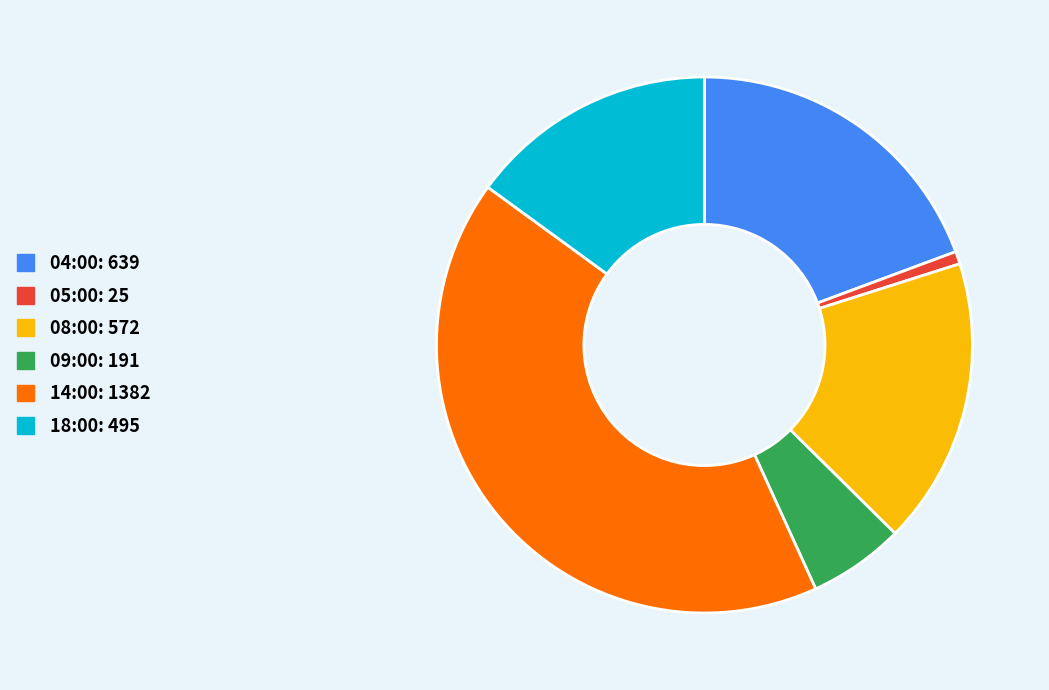

Between 09:00 and 04:00, which is larger?

04:00